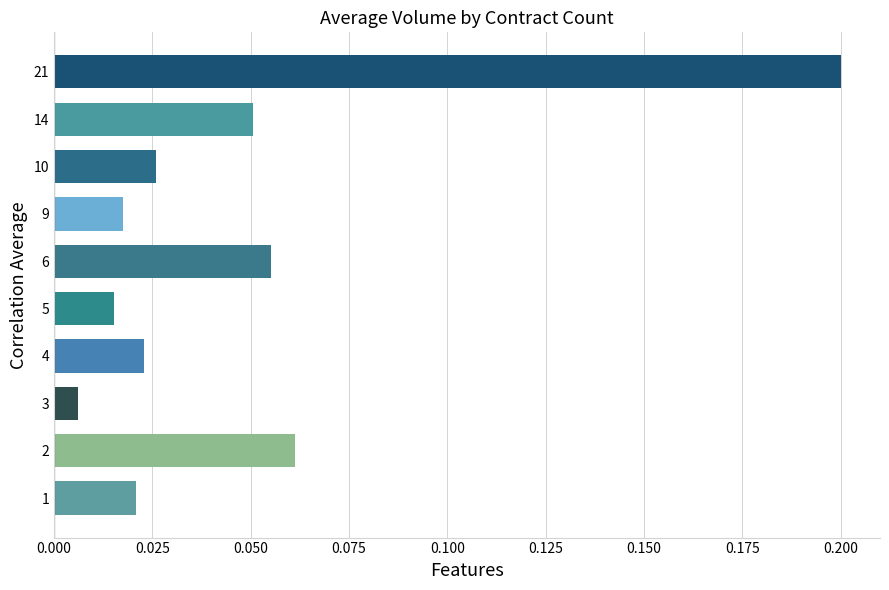

What is the sum of all values?

0.5